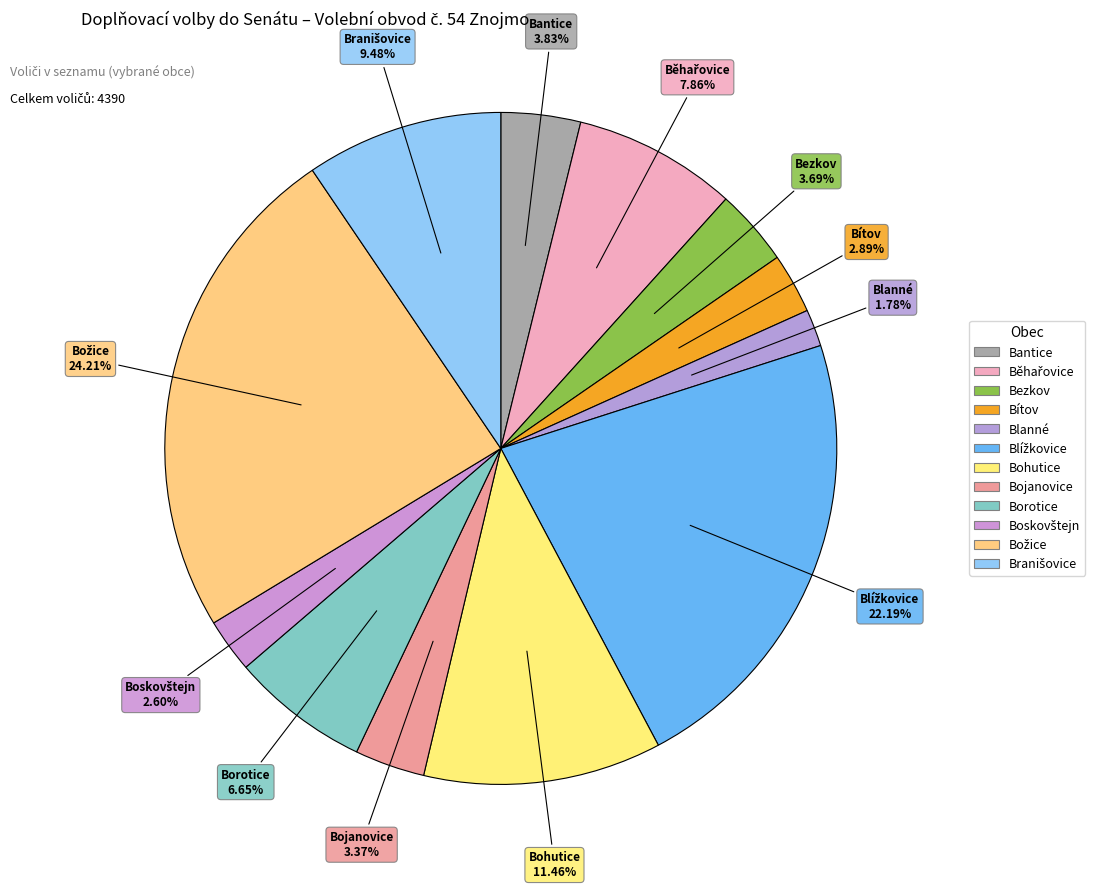

Approximately how many times larger is the value at Bojanovice compared to Borotice?

0.5